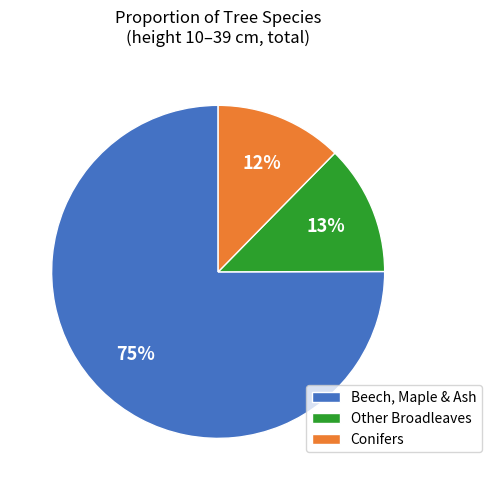

Is there a majority slice in this chart?

Yes